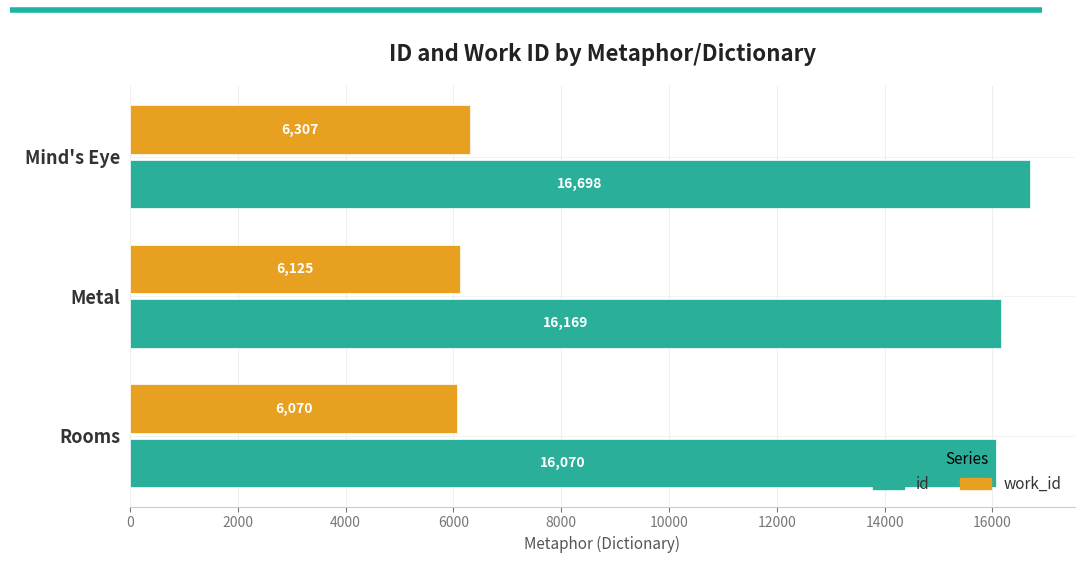

At which label is work_id closest to 6188?

Metal